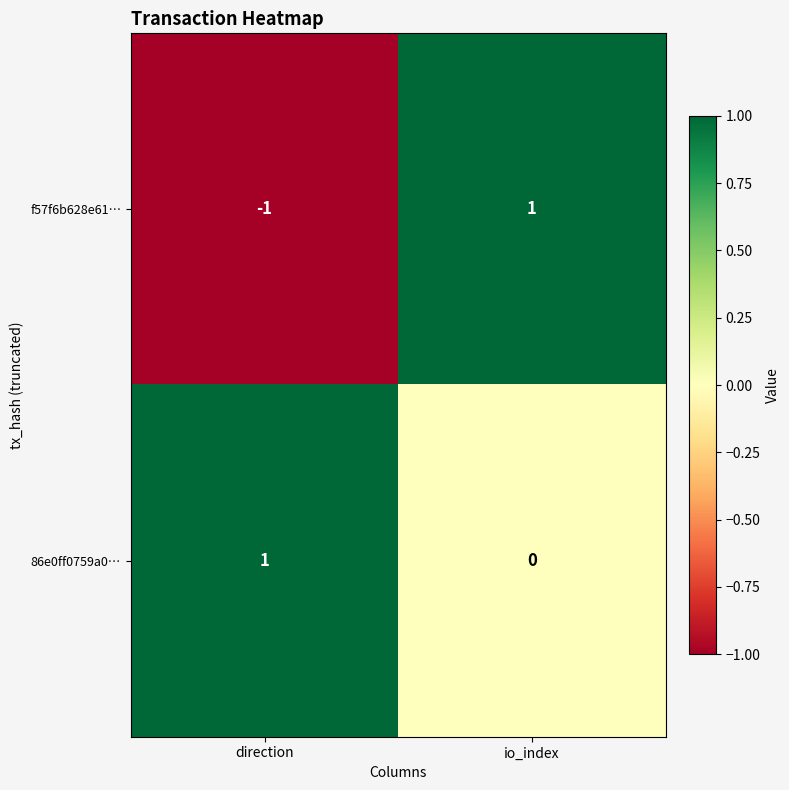

Reading right to left, list all the values displayed in this chart.

f57f6b628e61…: io_index=1	direction=-1
86e0ff0759a0…: io_index=0	direction=1